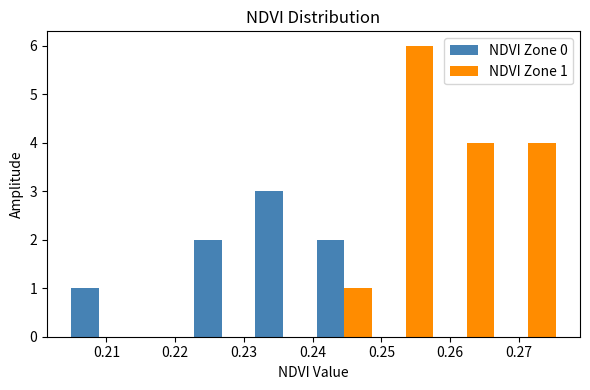

In the NDVI Zone 0 series, which range on the x-axis has the tallest bar?

0.231 to 0.240